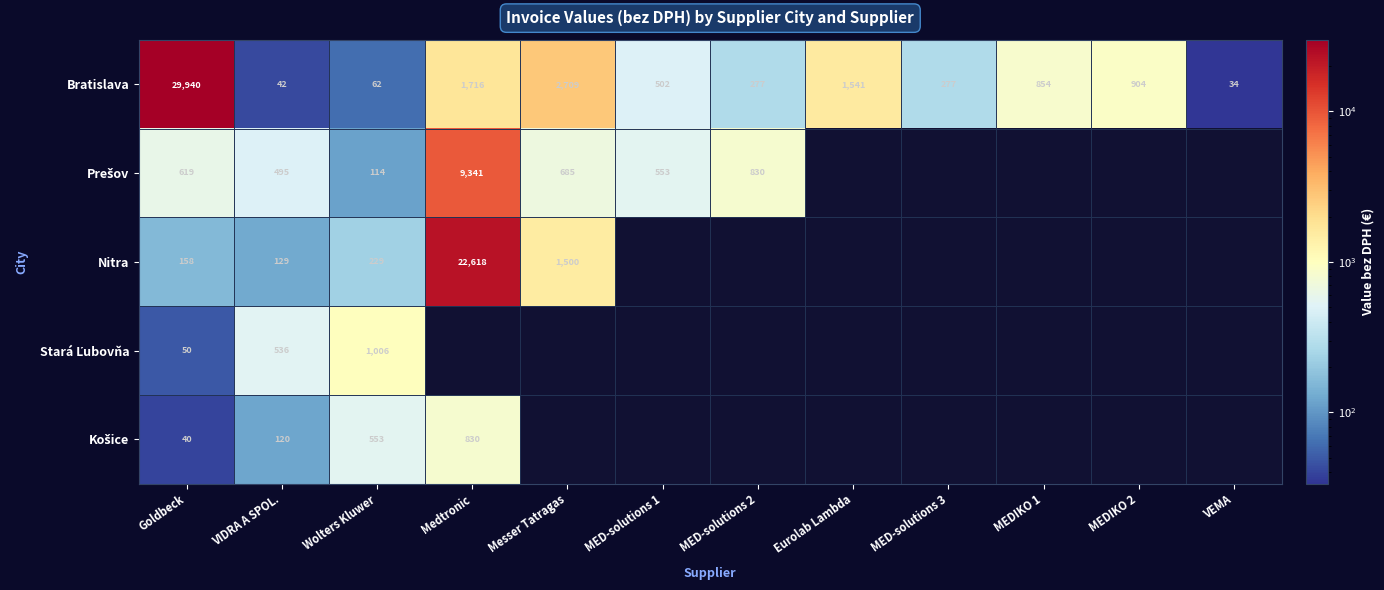

At how many categories does at least one series exceed 23657?

1